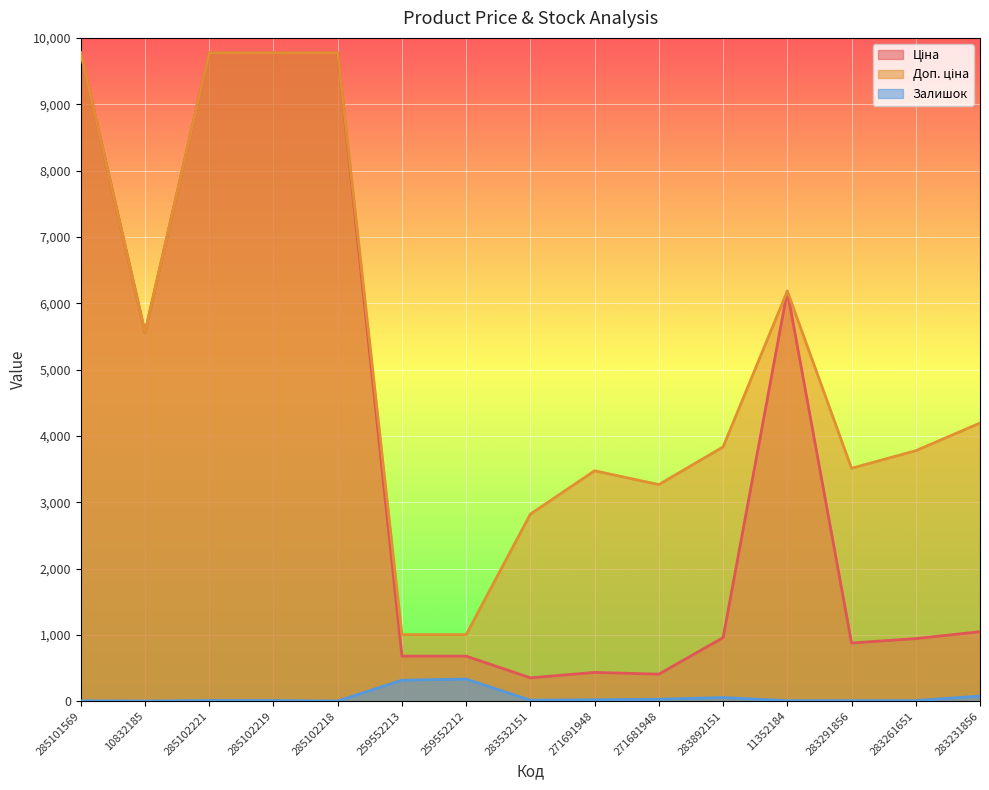

How many values in the Ціна series are below 958?

7